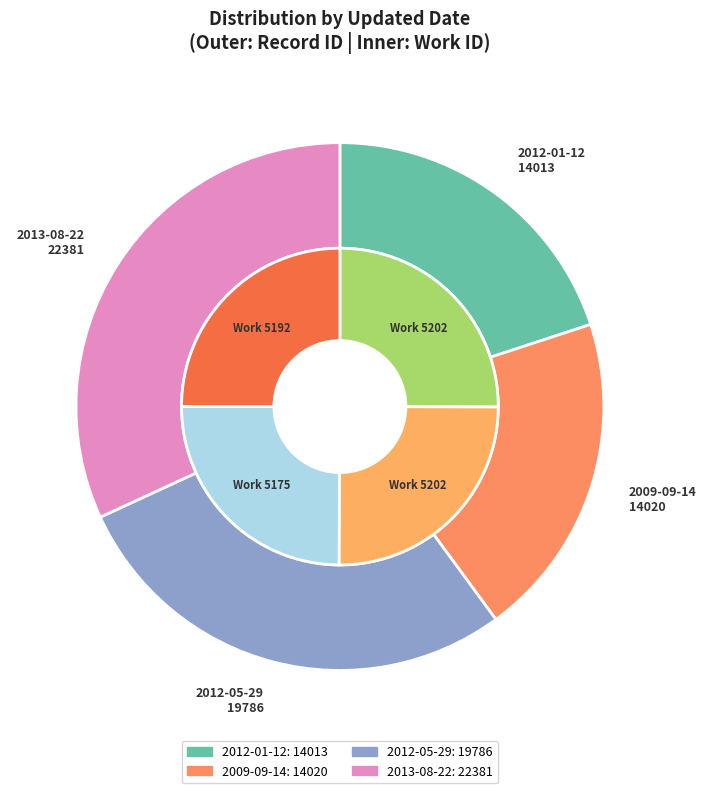

To the nearest percent, what is the difference between the largest and smallest slice percentages?

12%